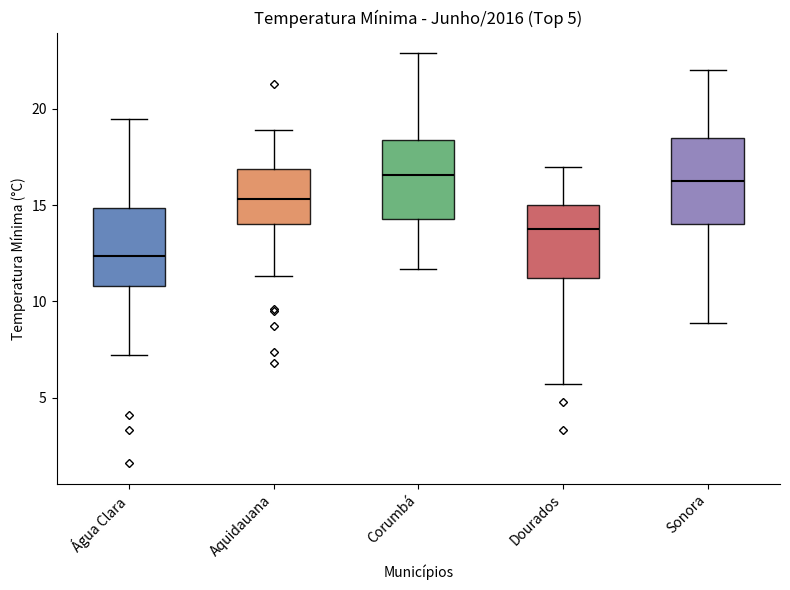

Which box's median line is the lowest?

Água Clara